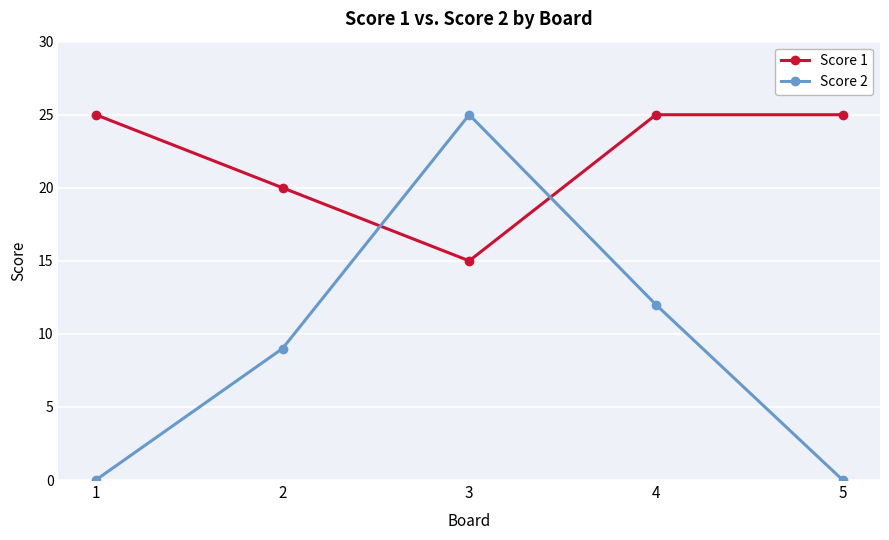

Where is the first local maximum for Score 2?

3